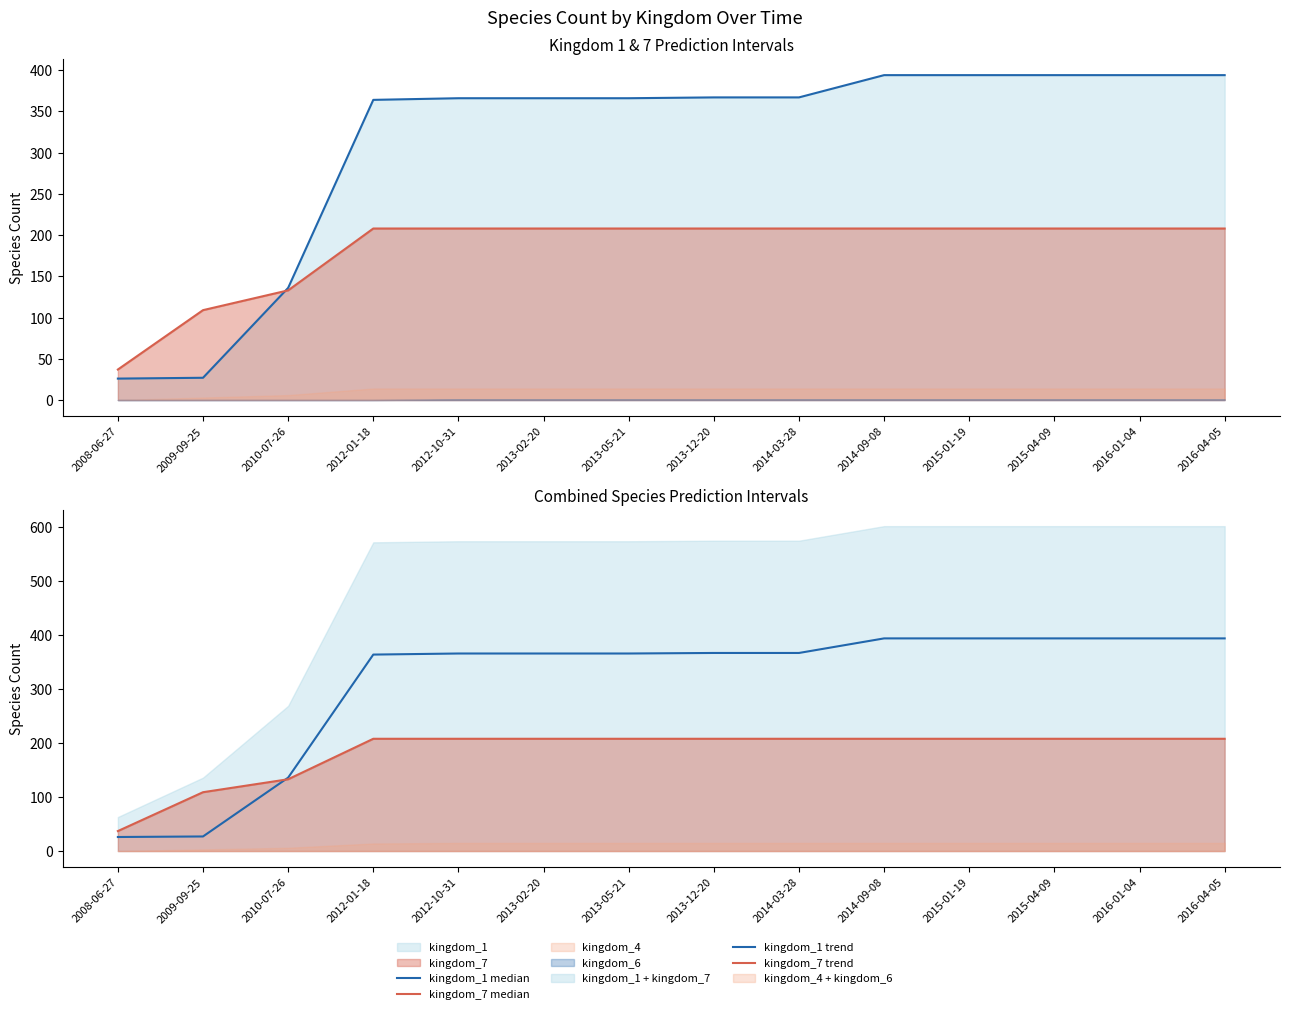

What is the label of the 6th point from the left?

2013-02-20